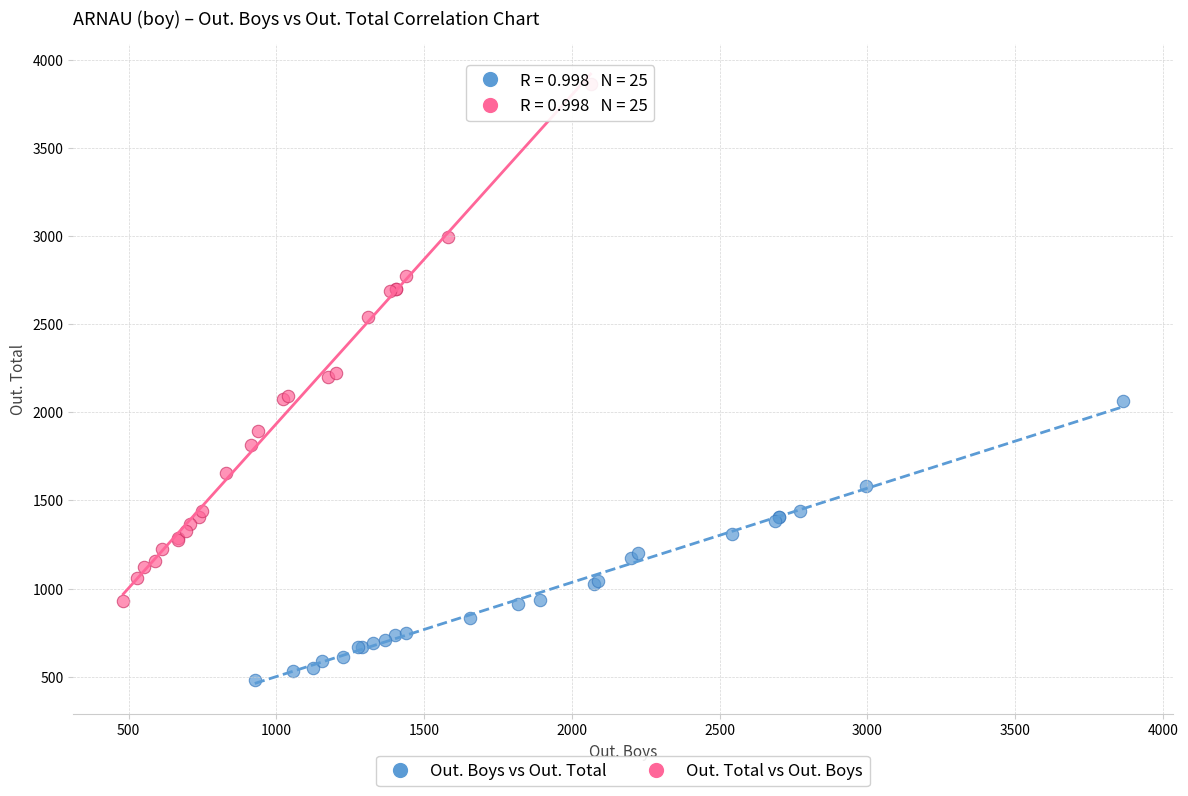

Which series contains the lowest Y value?

Out. Boys vs Out. Total